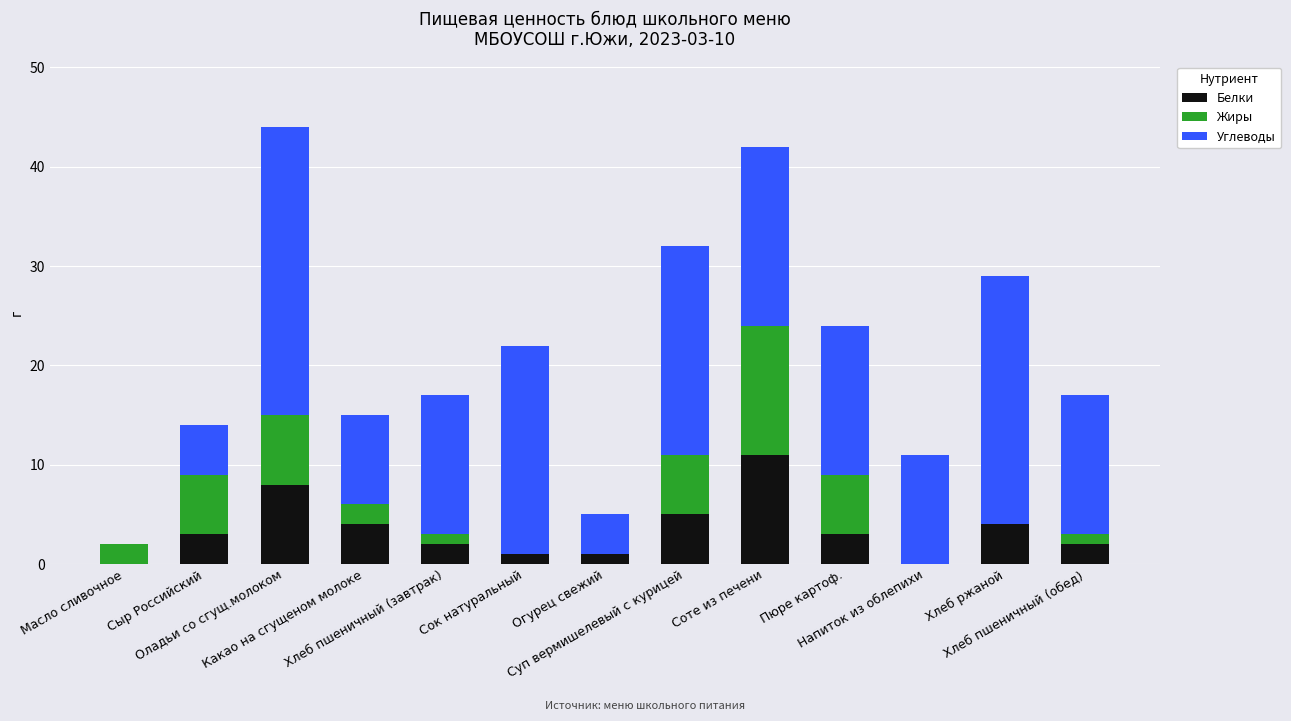

What is the total value across all series at Суп вермишелевый с курицей?

32